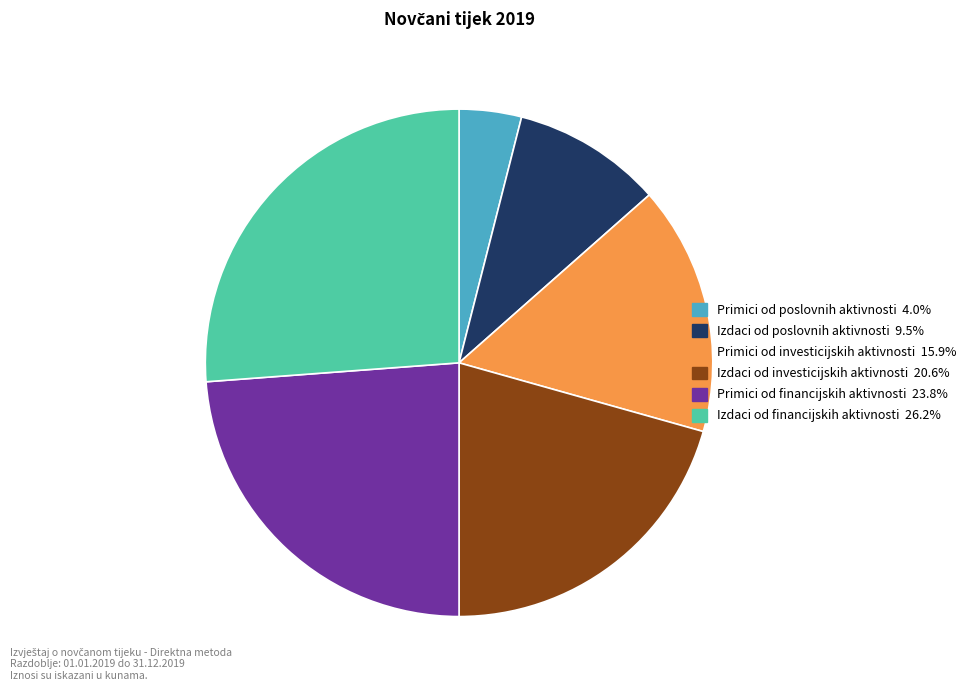

Is there a majority slice in this chart?

No